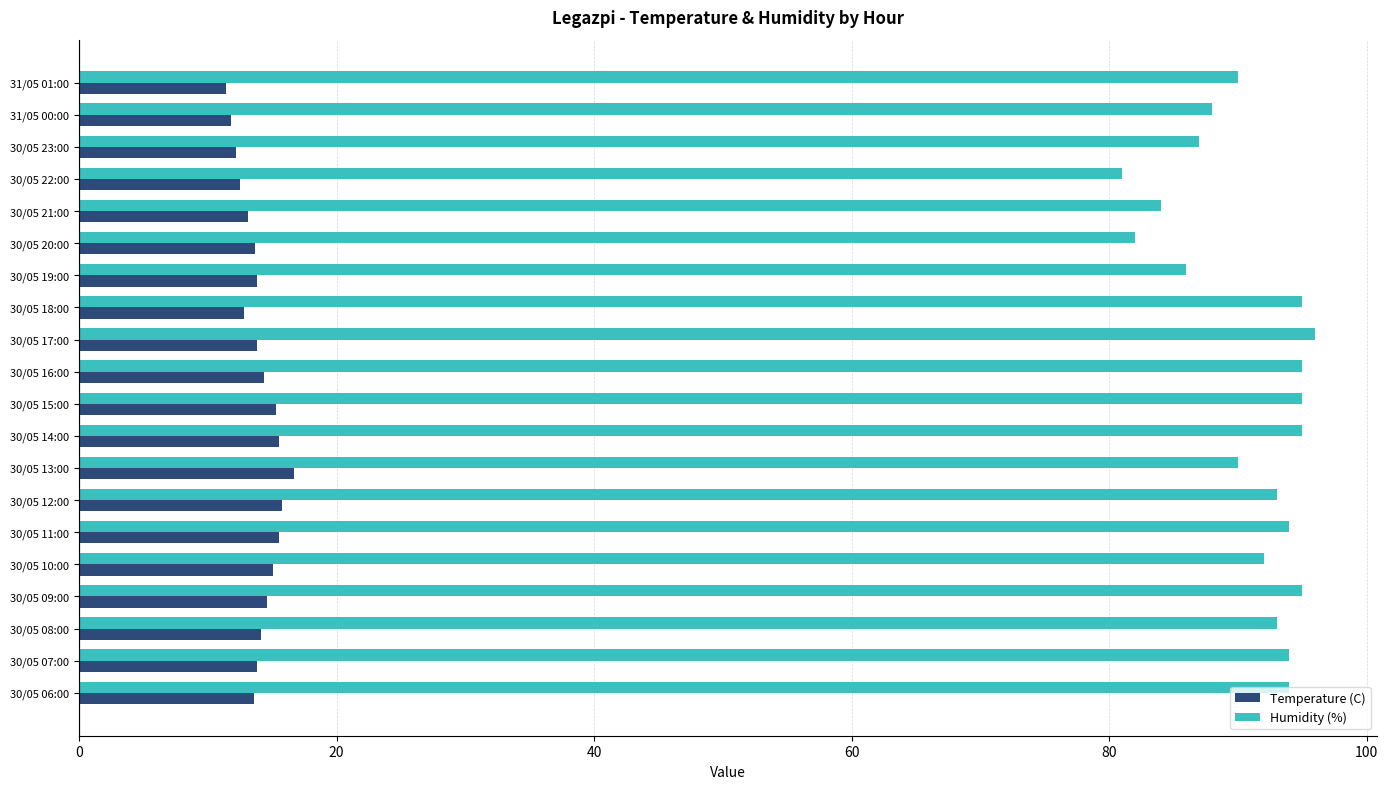

What is the difference between the maximum and minimum values in the Temperature (C) series?

5.3